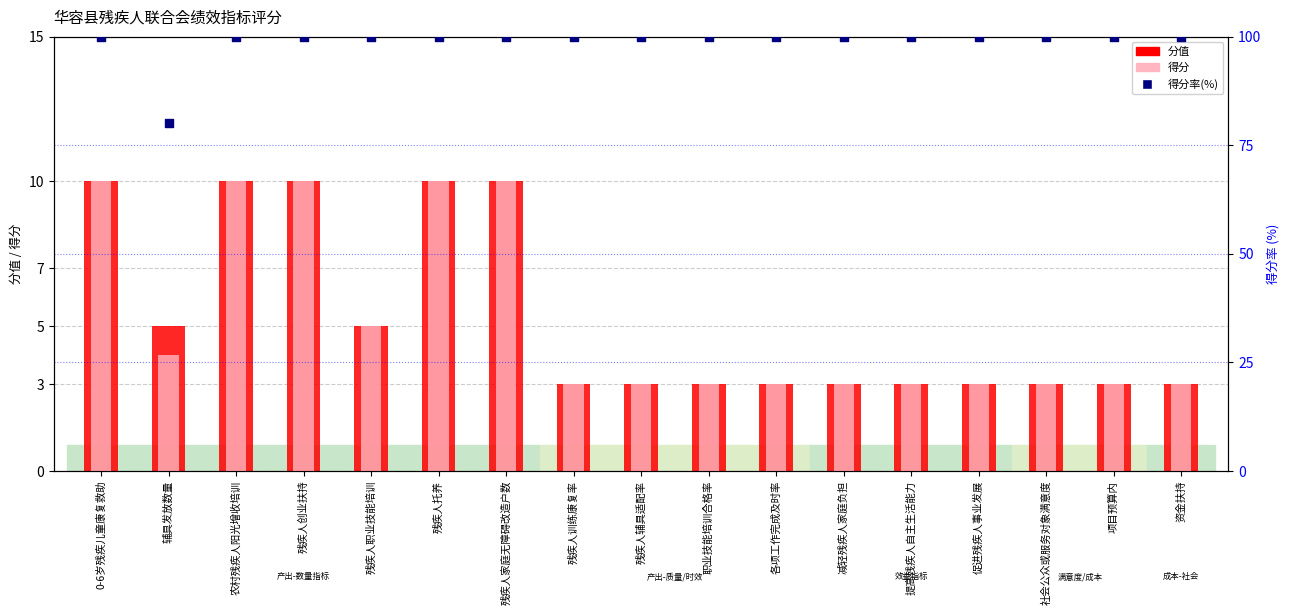

What is the total value across all series at 提高残疾人自主生活能力?

106